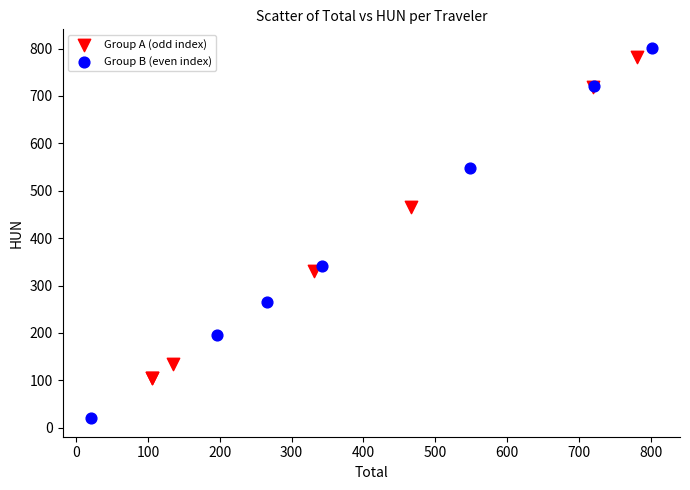

Which series reaches the minimum Y coordinate?

Group B (even index)